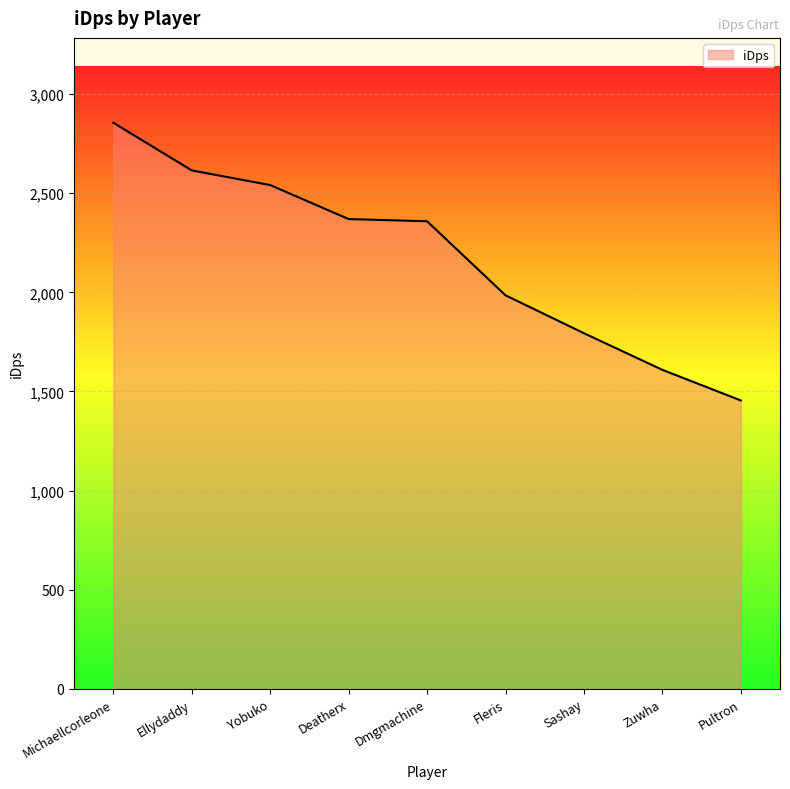

At which category does the chart reach its minimum across all series?

Pultron